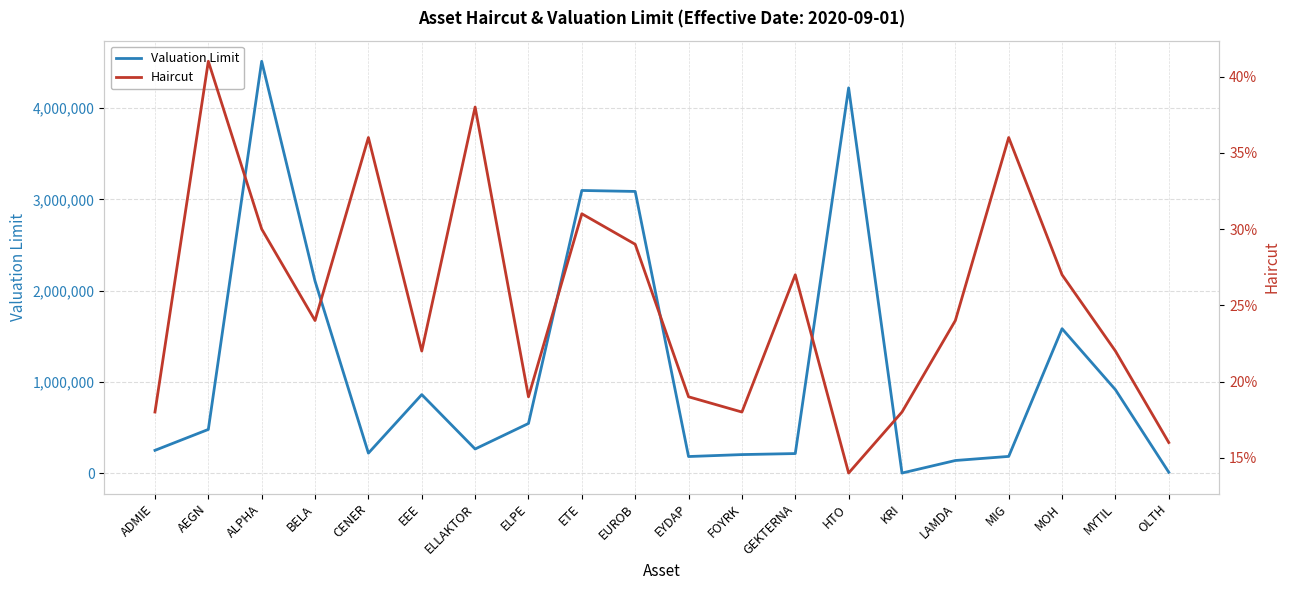

True or false: Haircut has more than 1 points higher than both neighbors.

True